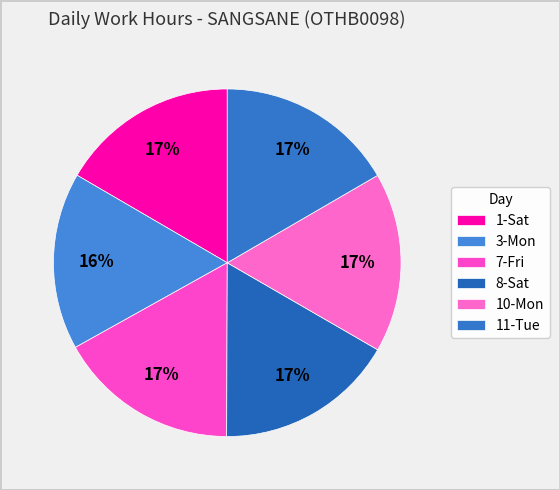

What percentage is NOT represented by 3-Mon?

83.5%